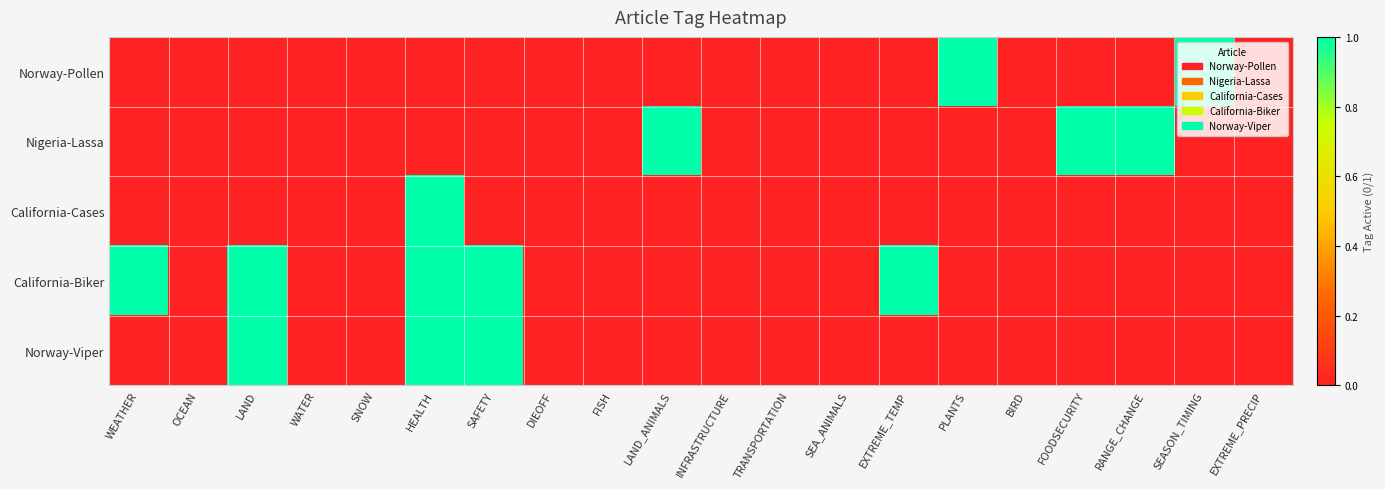

Between SEA_ANIMALS and PLANTS, which is larger?

PLANTS